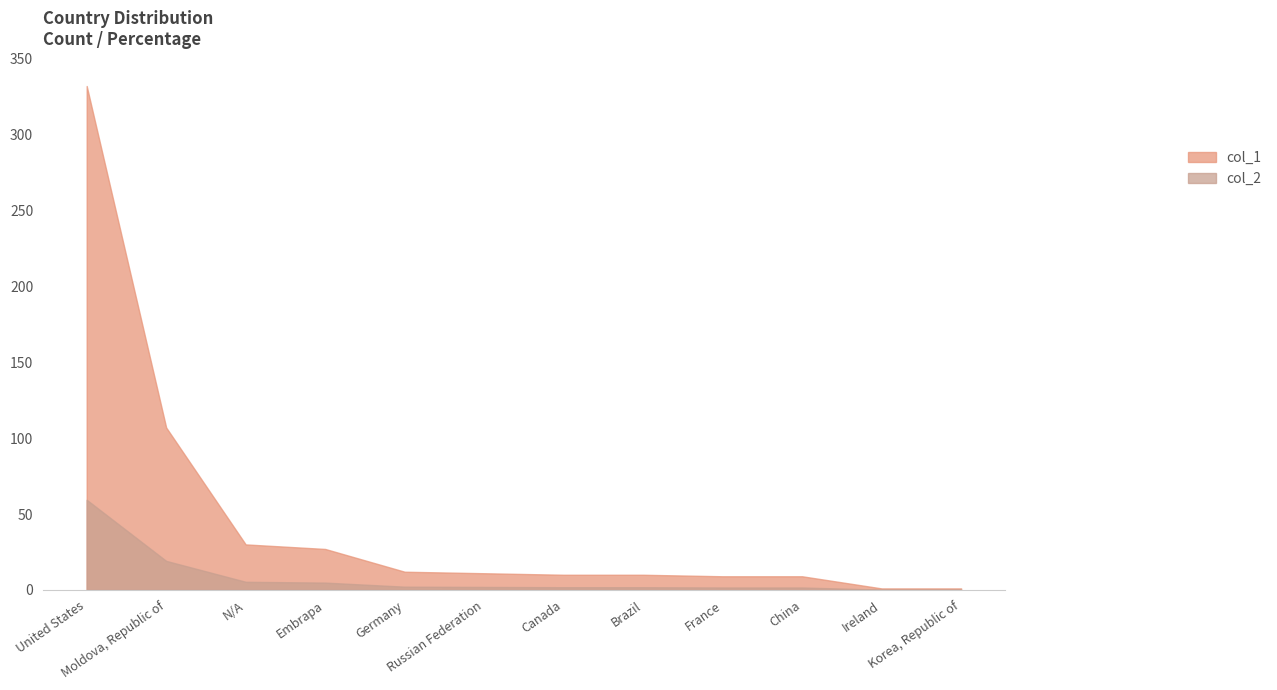

At how many categories does at least one series exceed 164?

1